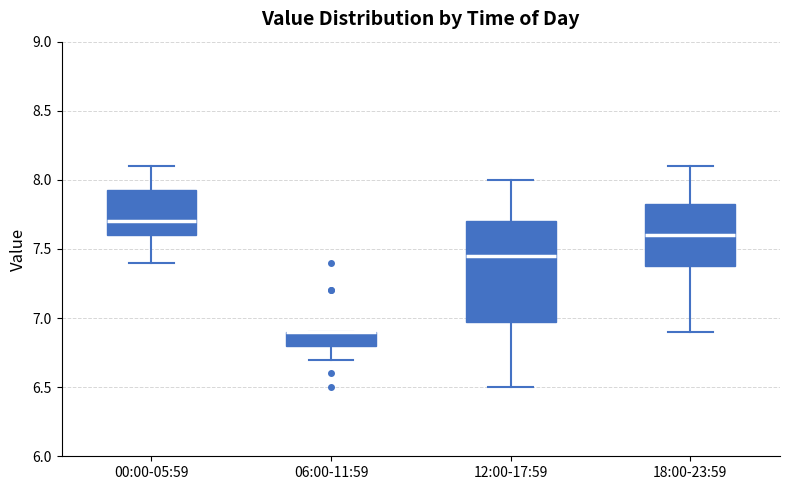

Reading left to right, transcribe this box plot: for each box, give where its median line is, the range the box spans, and where its two whiskers end, as read against the y-axis. The values are not printed on the chart, so give them approximately, as read against the axis.

00:00-05:59: median 7.70, box 7.60 to 7.95, whiskers 7.40 to 8.10
06:00-11:59: median 6.90 (drawn on the box's upper edge), box 6.80 to 6.90, whiskers 6.70 to 6.90
12:00-17:59: median 7.45, box 7.00 to 7.70, whiskers 6.50 to 8.00
18:00-23:59: median 7.60, box 7.40 to 7.85, whiskers 6.90 to 8.10